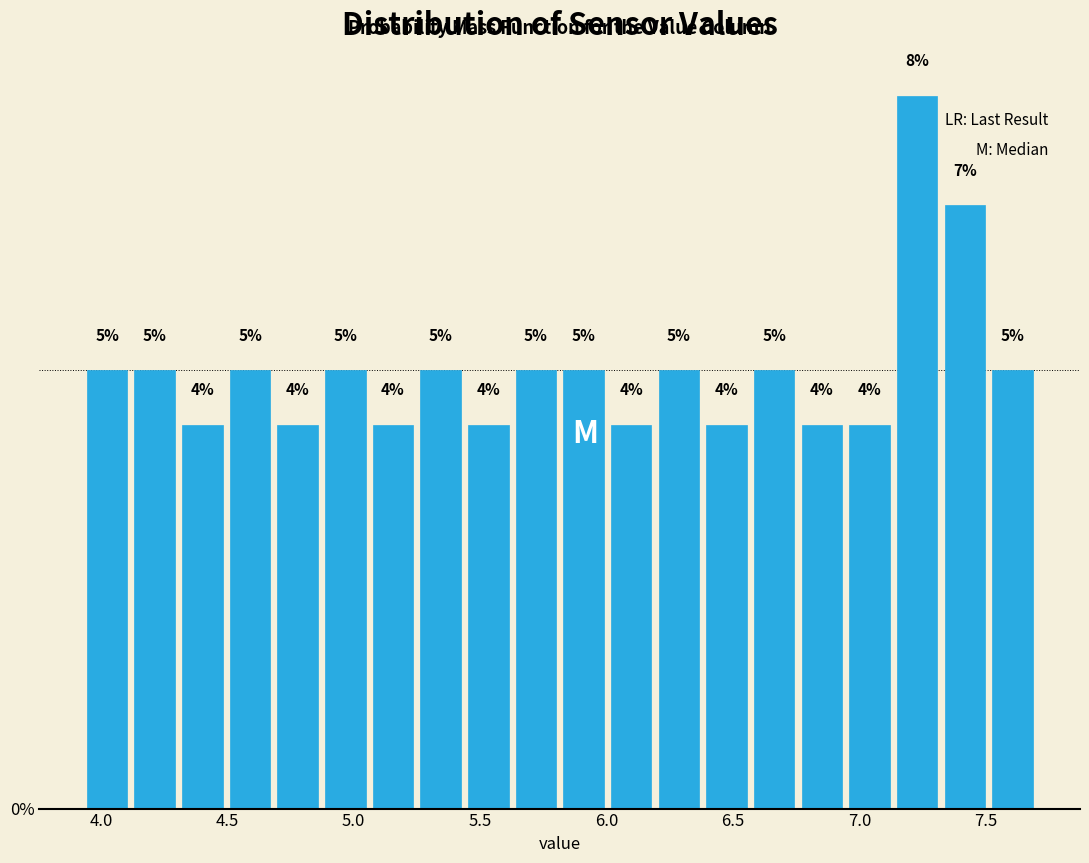

Around what value on the x-axis is the tallest bar? Give the approximate position of its centre, as read against the axis.

7.25